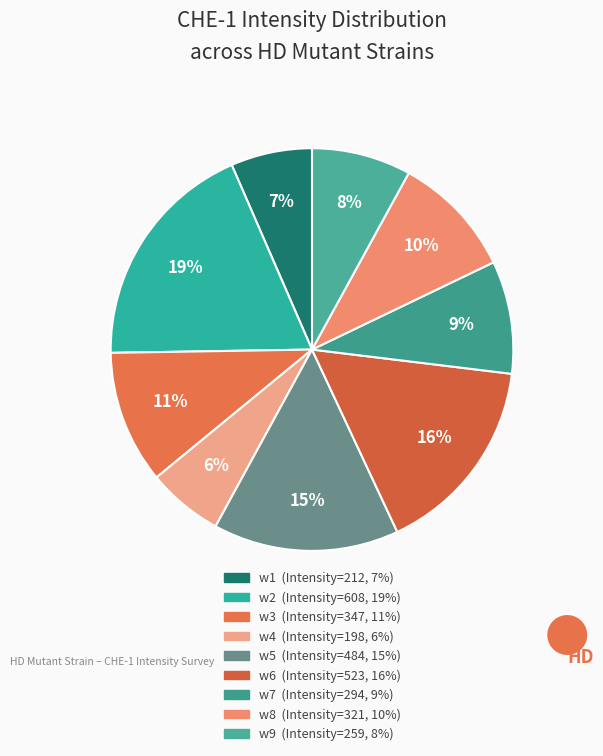

What is the ratio of the value at w4 to the value at w8?

0.6